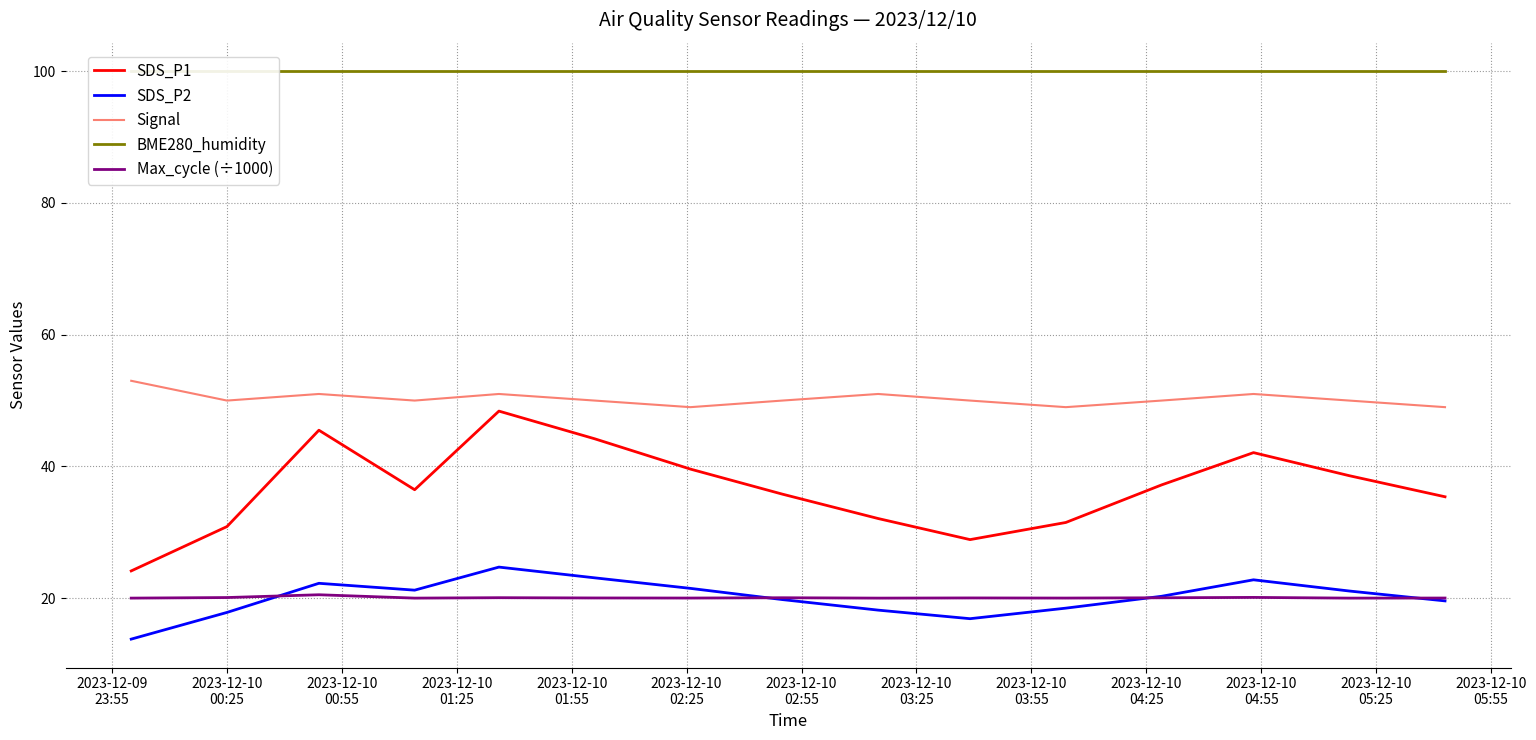

What are all the series names shown in the legend?

SDS_P1, SDS_P2, Signal, BME280_humidity, Max_cycle (÷1000)